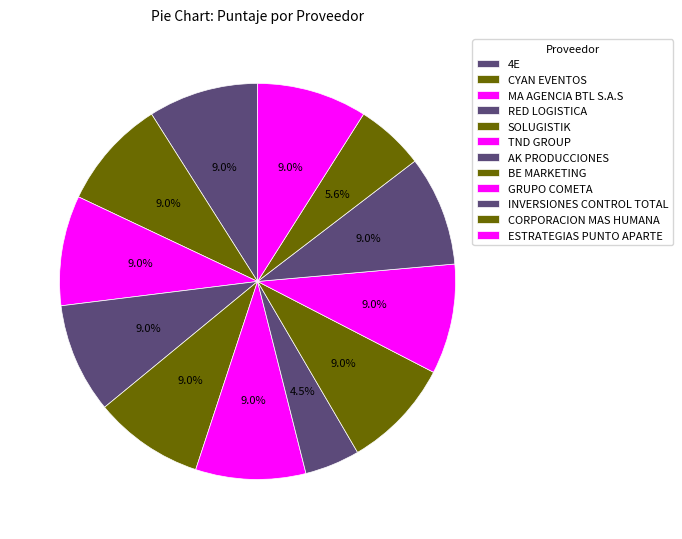

True or false: CORPORACION MAS HUMANA accounts for 6% of the total.

True